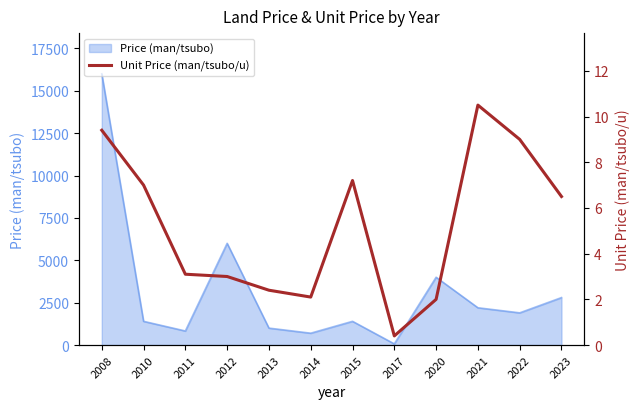

Where does the data first go above 6?

2008